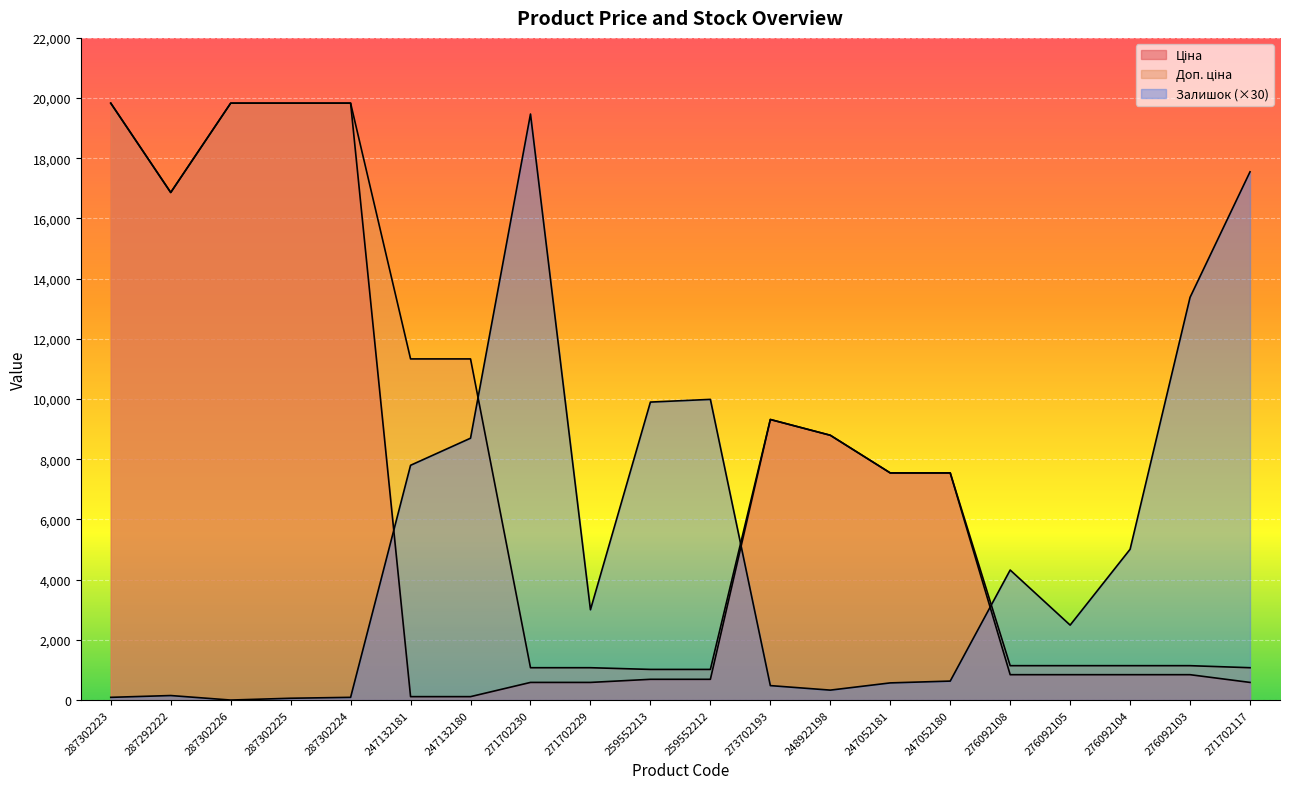

How many interior local valleys does the Залишок series have?

4